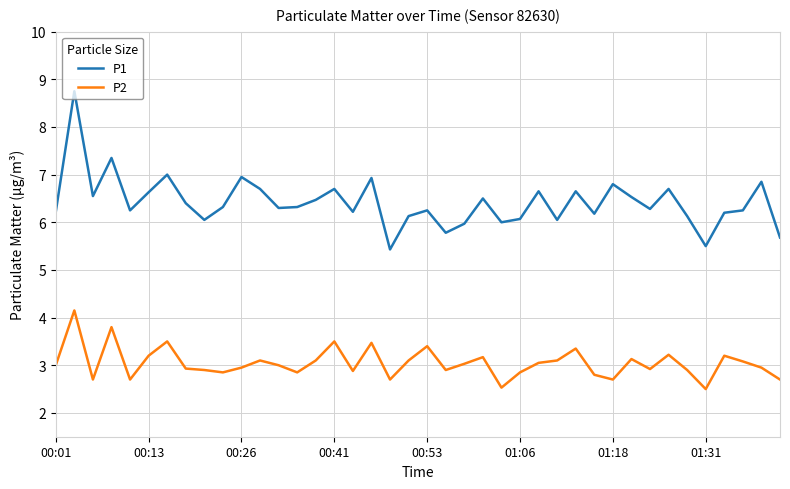

True or false: P1 and P2 cross at least once.

False